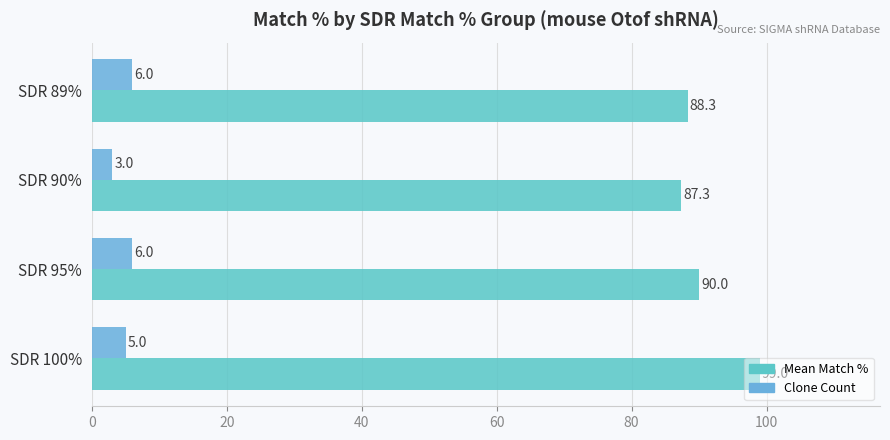

How many bars are there in each group?

2